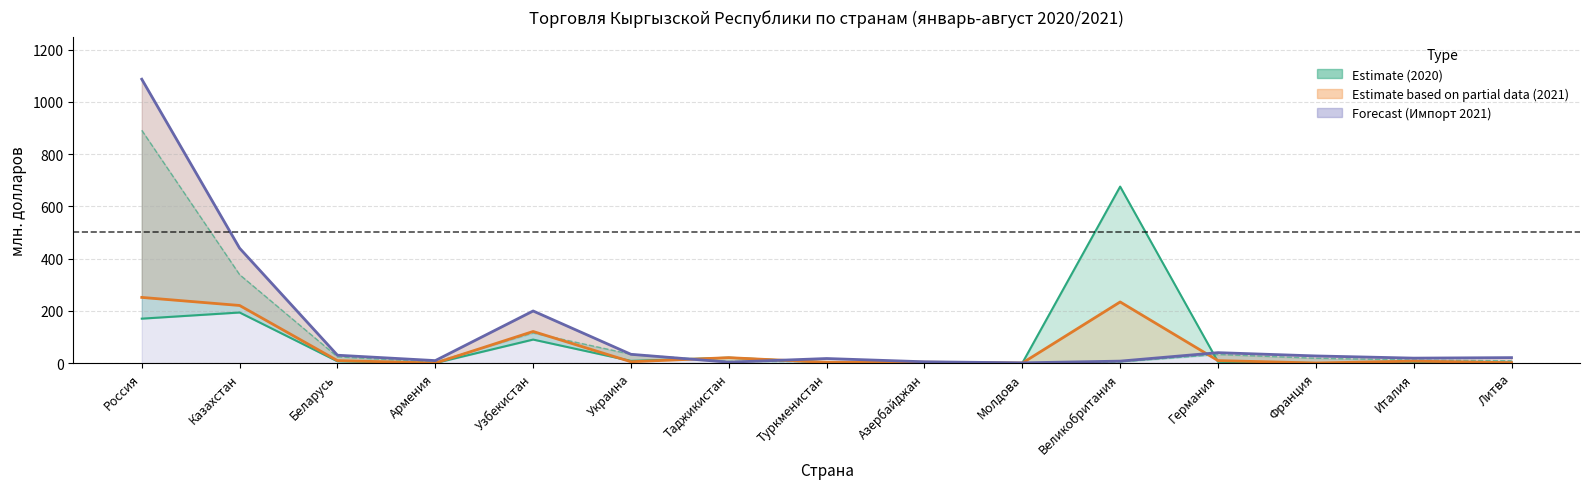

List the labels in order of Импорт 2021 value, smallest first.

Молдова, Таджикистан, Азербайджан, Великобритания, Армения, Туркменистан, Италия, Литва, Франция, Беларусь, Украина, Германия, Узбекистан, Казахстан, Россия